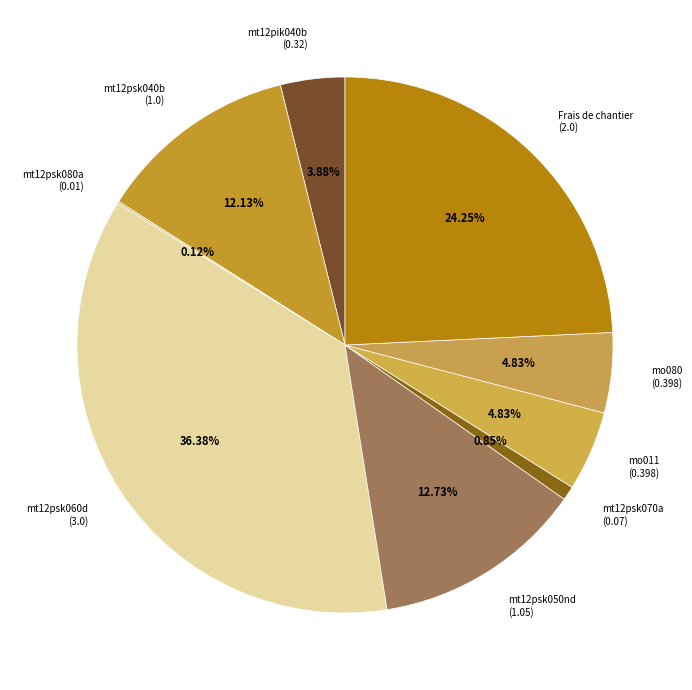

What is the ratio of the value at mo080 (0.398) to the value at mt12psk050nd (1.05)?

0.4